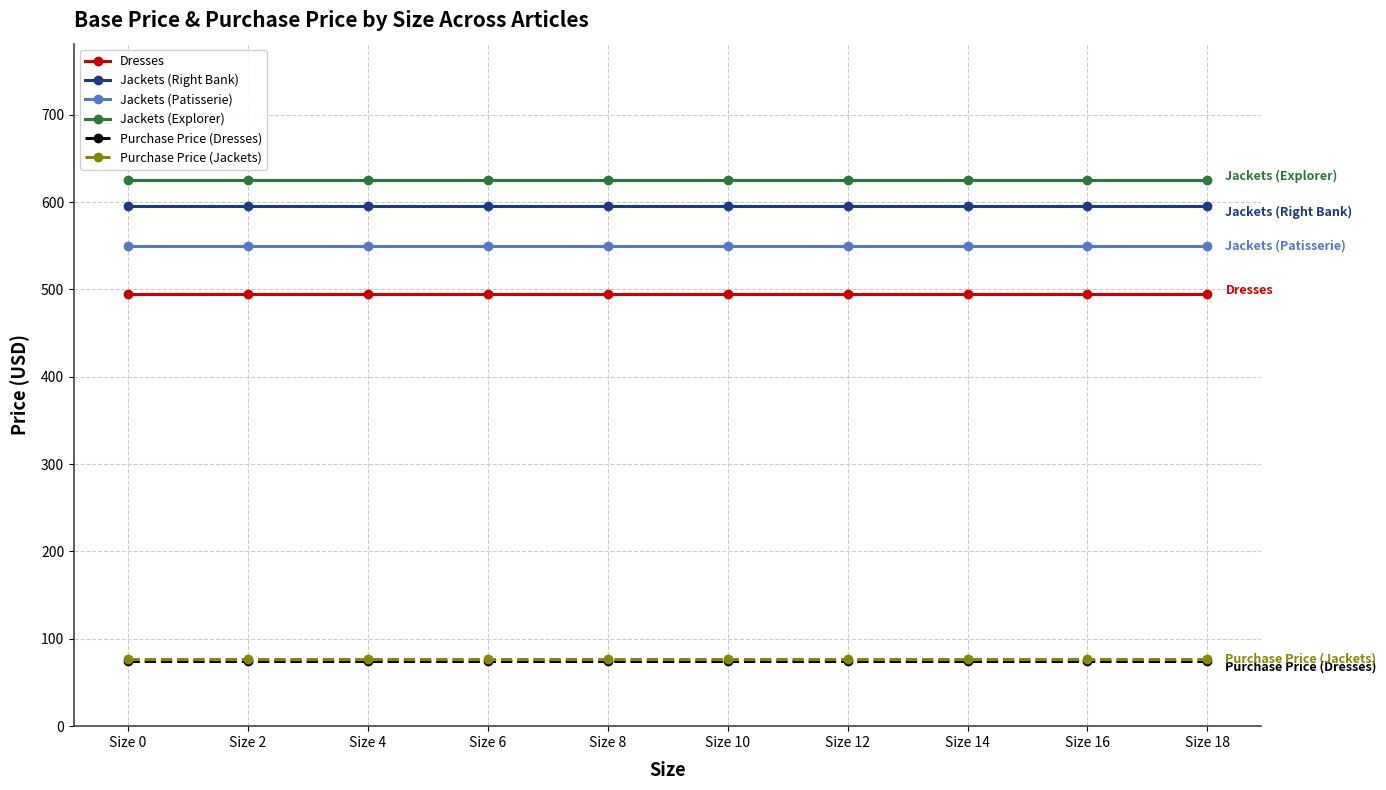

Reading right to left, extract all data points from this chart.

Dresses: 495.0	495.0	495.0	495.0	495.0	495.0	495.0	495.0	495.0	495.0
Jackets (Right Bank): 595.0	595.0	595.0	595.0	595.0	595.0	595.0	595.0	595.0	595.0
Jackets (Patisserie): 550.0	550.0	550.0	550.0	550.0	550.0	550.0	550.0	550.0	550.0
Jackets (Explorer): 625.0	625.0	625.0	625.0	625.0	625.0	625.0	625.0	625.0	625.0
Purchase Price (Dresses): 74.9	74.9	74.9	74.9	74.9	74.9	74.9	74.9	74.9	74.9
Purchase Price (Jackets): 76.6	76.6	76.6	76.6	76.6	76.6	76.6	76.6	76.6	76.6